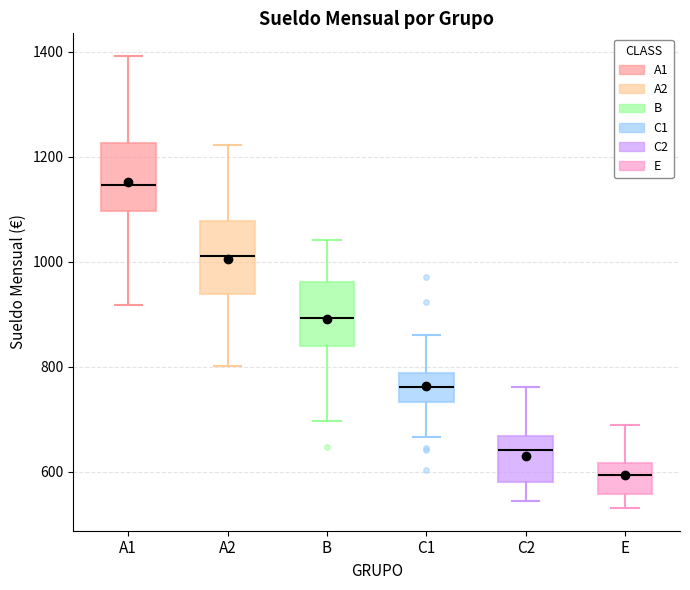

Which box's median line is the lowest?

E